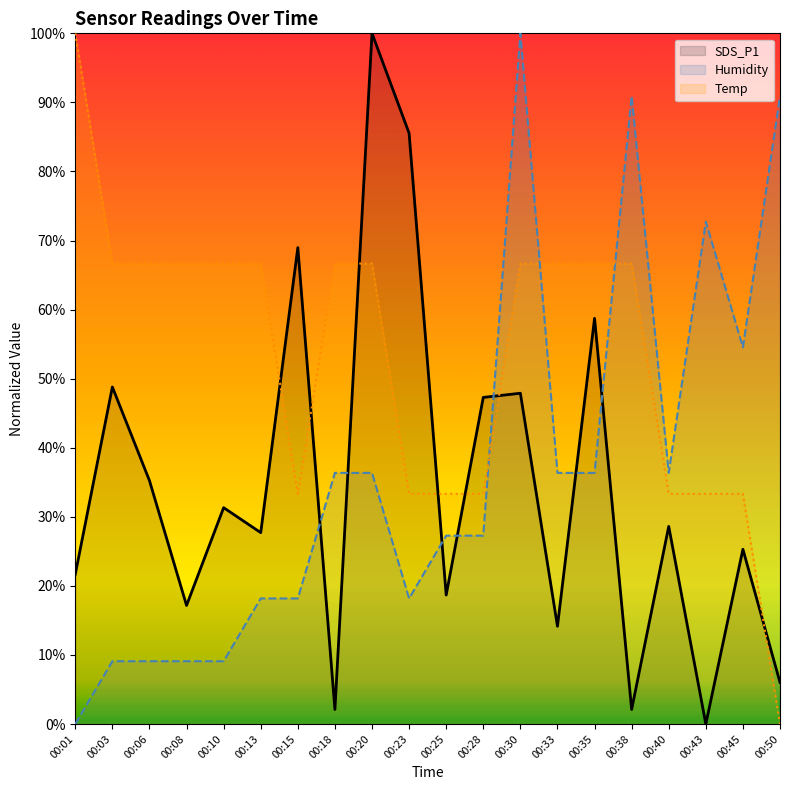

How many interior local valleys does the SDS_P1 series have?

7